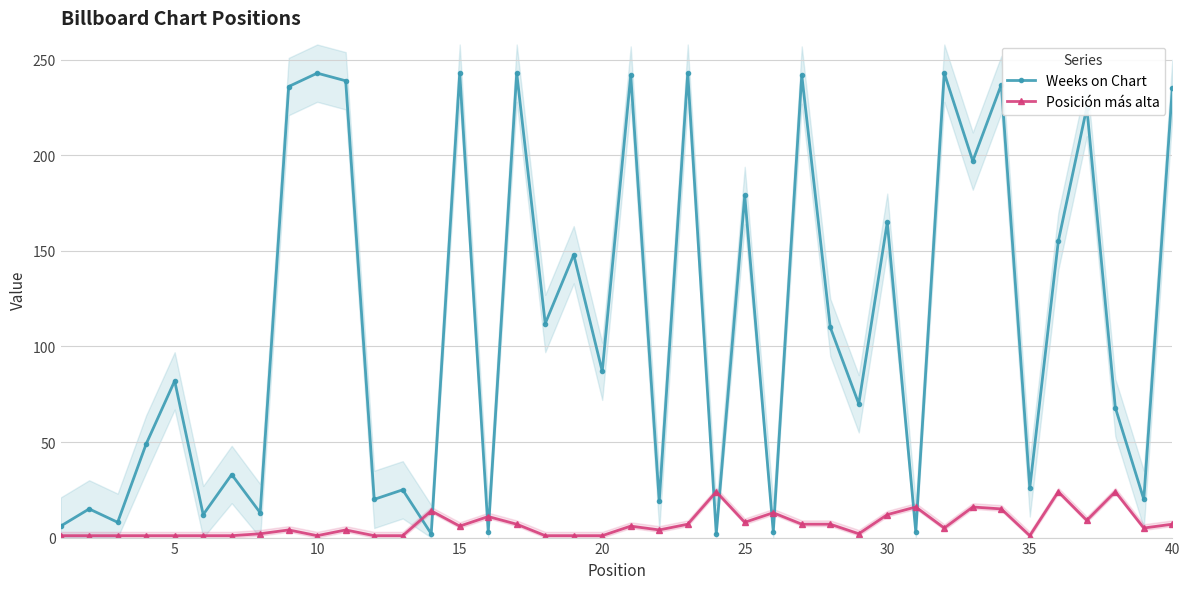

What is the average value of the Posición más alta series?

7